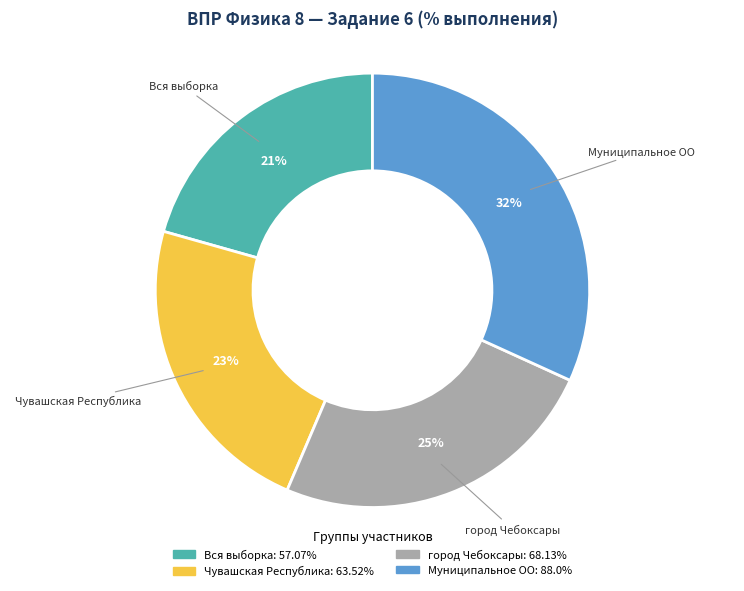

Rank the categories by value from highest to lowest.

Муниципальное ОО, город Чебоксары, Чувашская Республика, Вся выборка